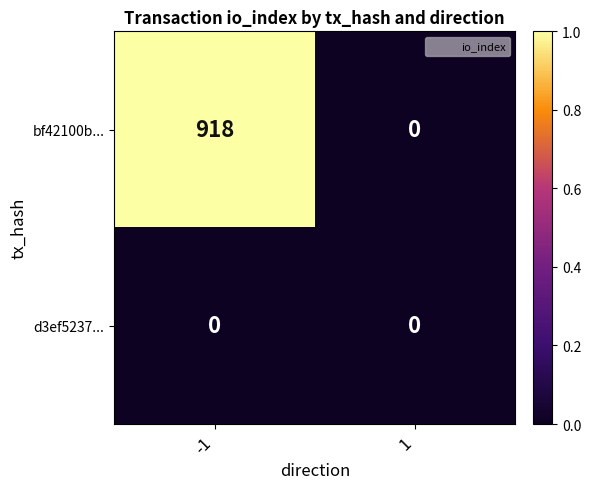

What is the greatest value displayed?

918